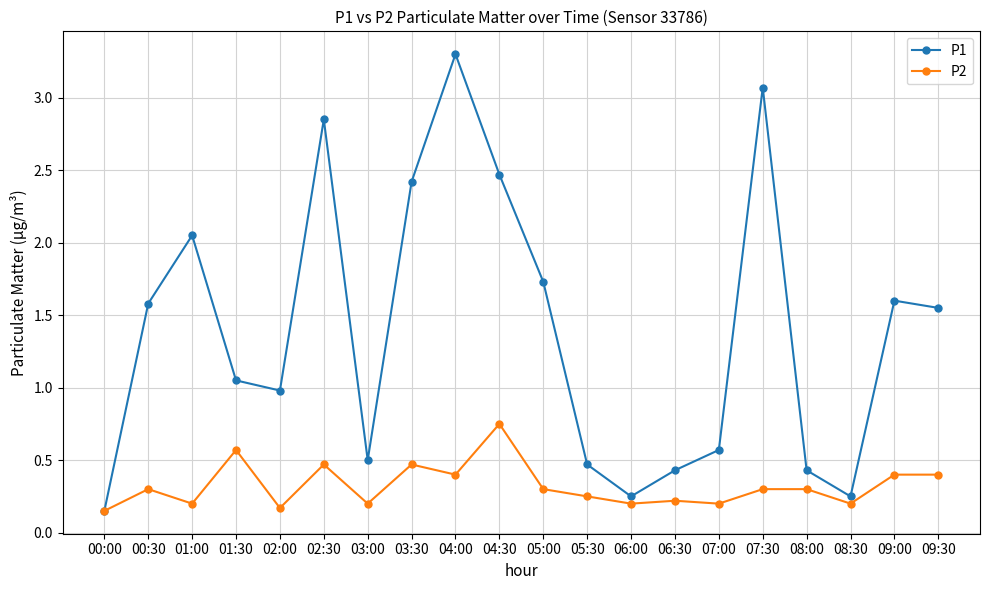

True or false: P1 has a value of 0.2 at 06:00.

True